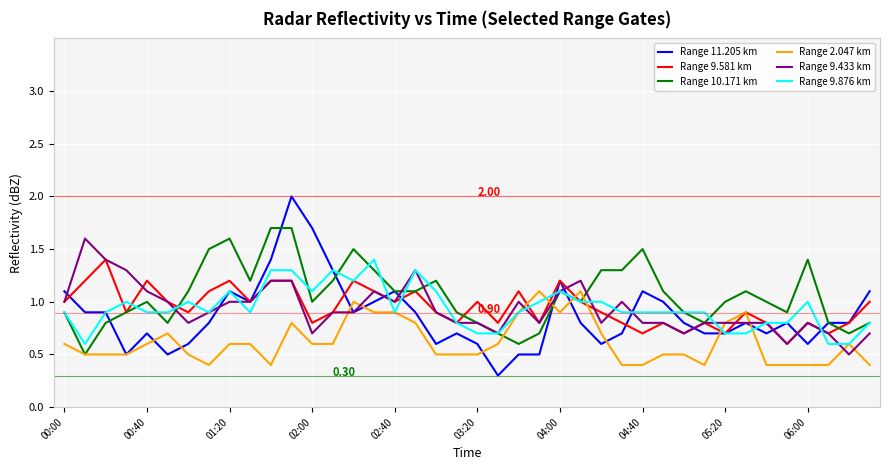

Which series has the largest range (max minus min)?

Range 11.205 km